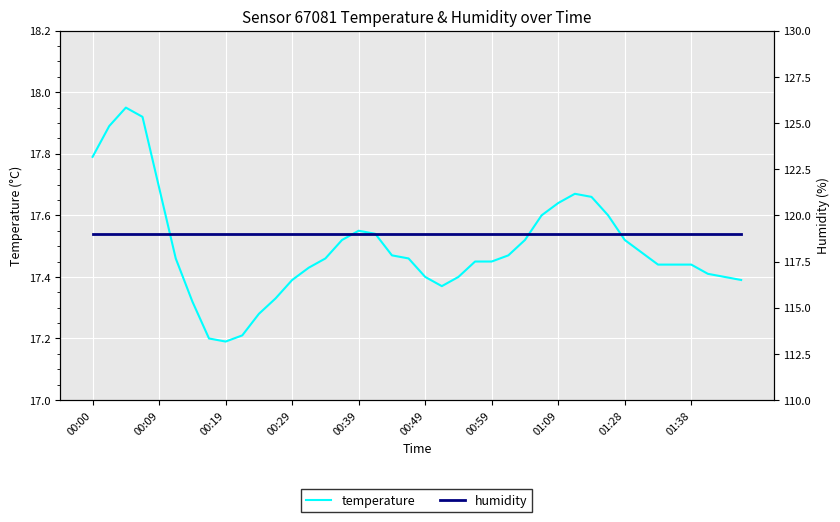

True or false: temperature and humidity intersect in this chart.

False